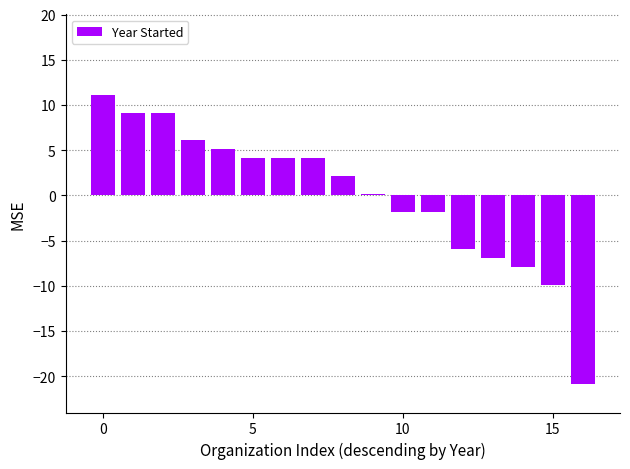

What is the maximum value shown in the chart?

11.1